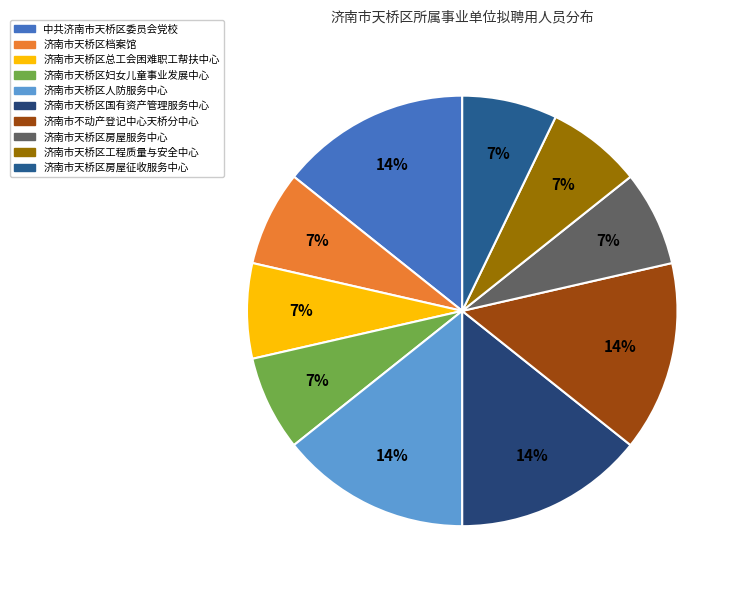

Does 济南市天桥区房屋服务中心 represent more than half of the total?

No